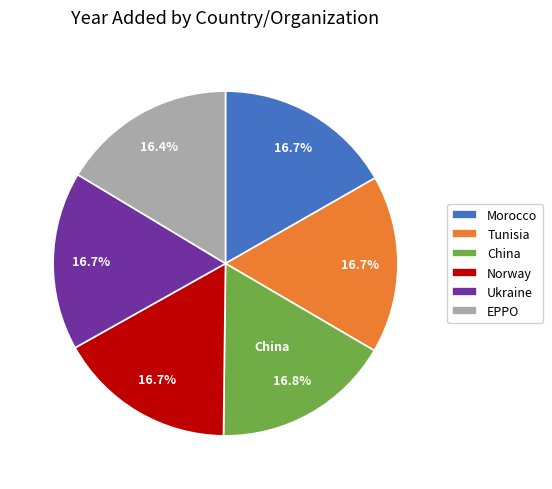

What is the total percentage of Ukraine and Norway?

33.4%